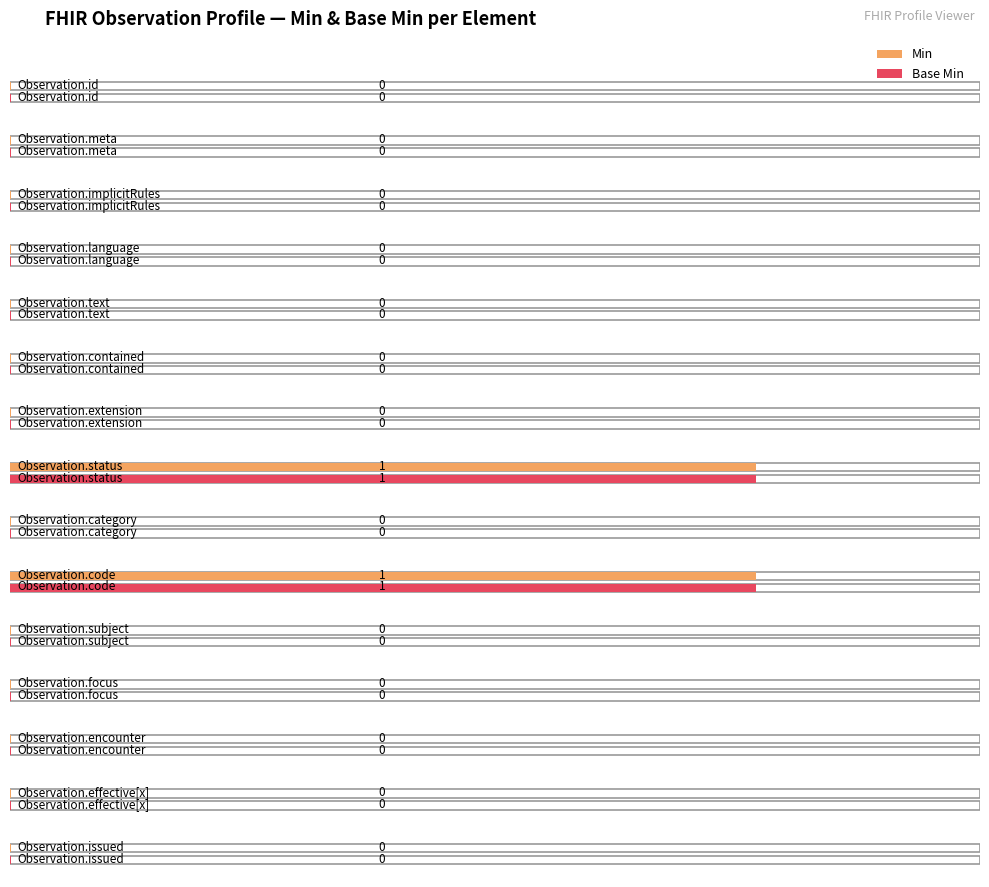

Reading left to right, what are all the values shown in this chart?

Min: Observation.id=0	Observation.meta=0	Observation.implicitRules=0	Observation.language=0	Observation.text=0	Observation.contained=0	Observation.extension=0	Observation.status=1	Observation.category=0	Observation.code=1	Observation.subject=0	Observation.focus=0	Observation.encounter=0	Observation.effective[x]=0	Observation.issued=0
Base Min: Observation.id=0	Observation.meta=0	Observation.implicitRules=0	Observation.language=0	Observation.text=0	Observation.contained=0	Observation.extension=0	Observation.status=1	Observation.category=0	Observation.code=1	Observation.subject=0	Observation.focus=0	Observation.encounter=0	Observation.effective[x]=0	Observation.issued=0